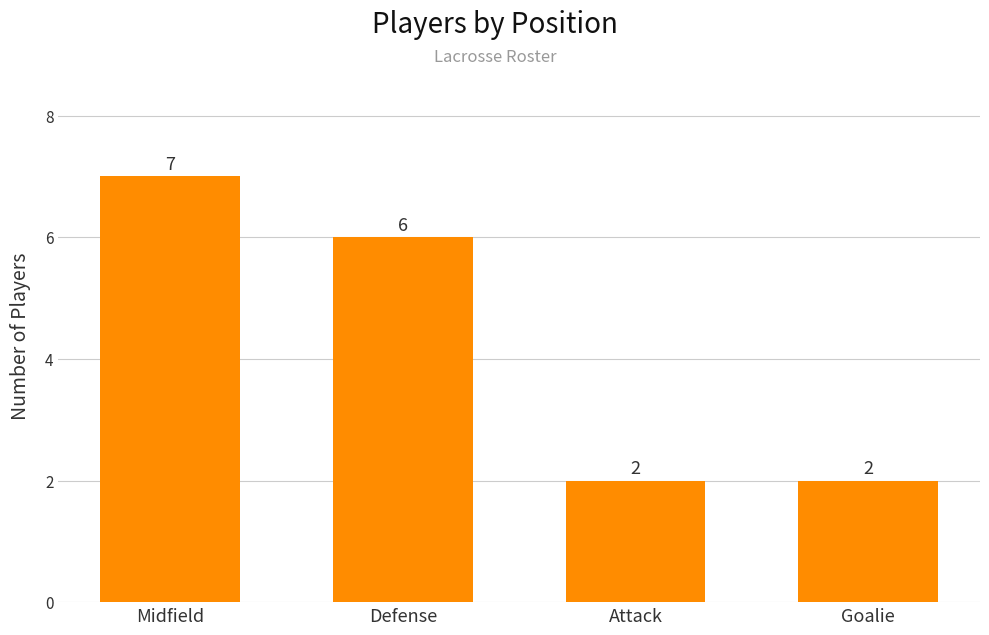

Which category has the highest value across all series?

Midfield